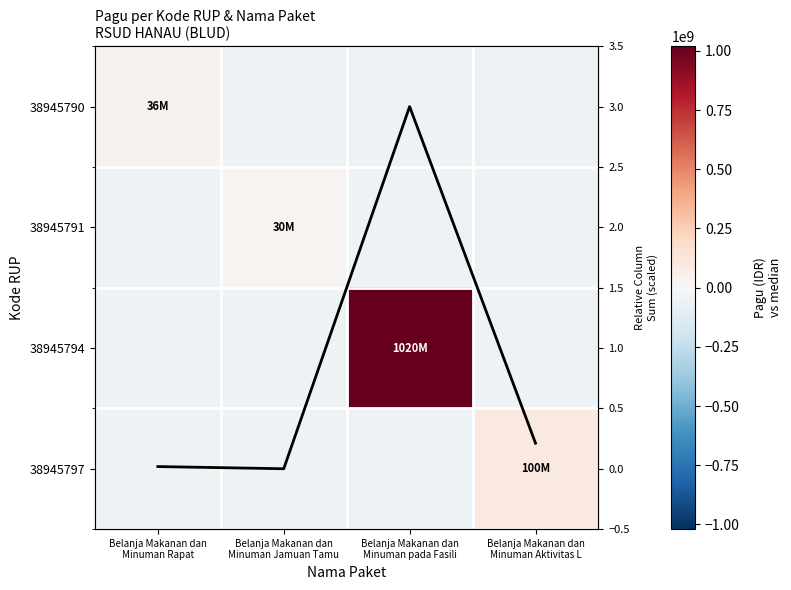

What value does the 38945791 series have at Belanja Makanan dan Minuman Jamuan Tamu?

30000000.0